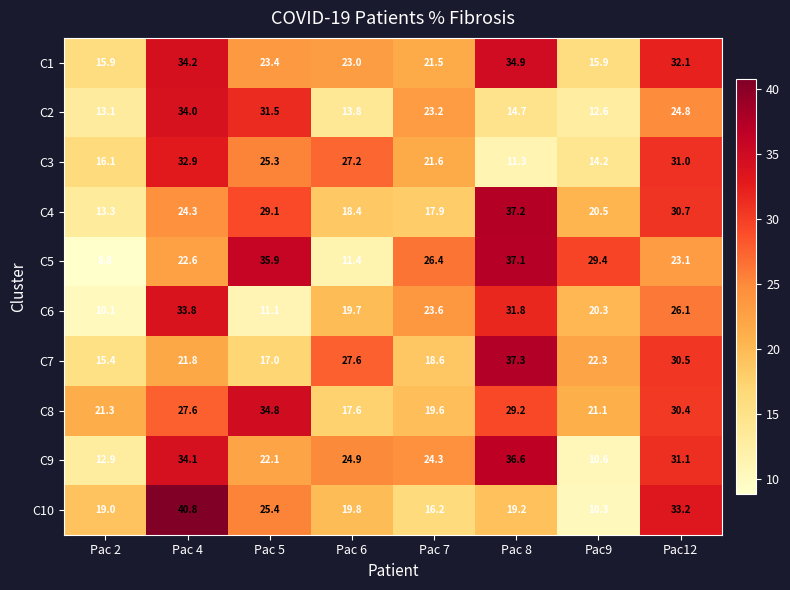

At Pac 7, list the series in order from largest to smallest.

C5, C9, C6, C2, C3, C1, C8, C7, C4, C10